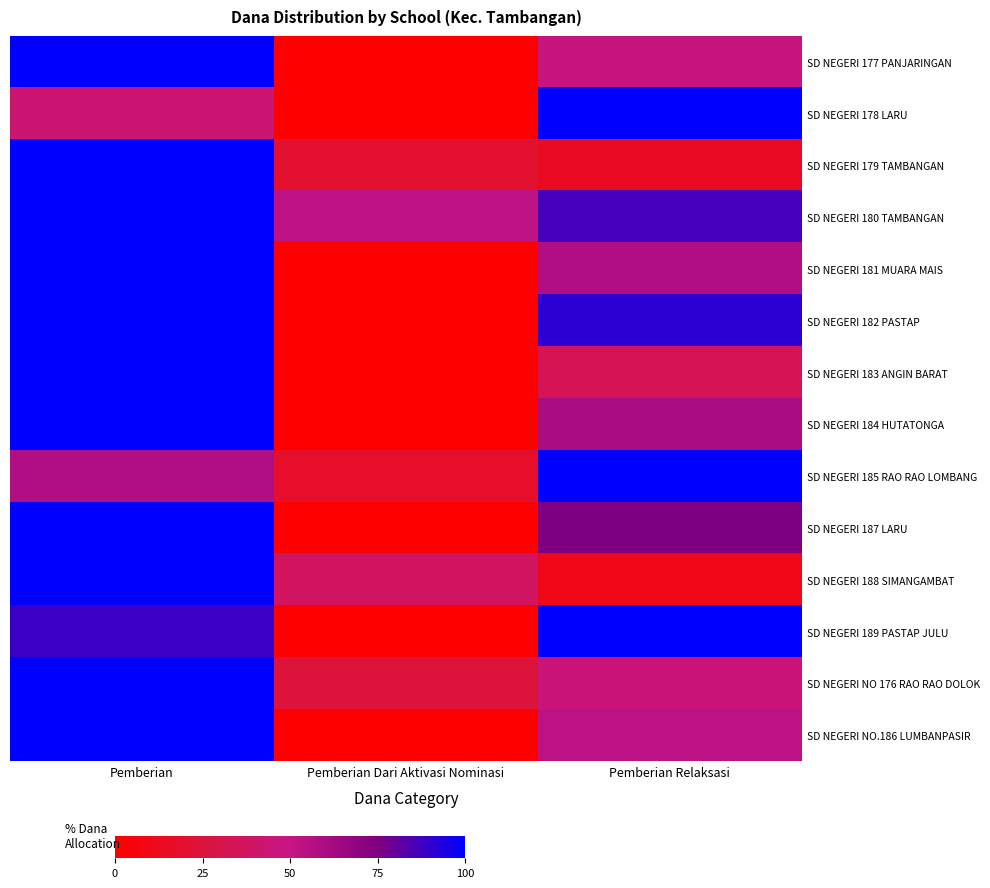

What is the maximum value shown in the chart?

100.0